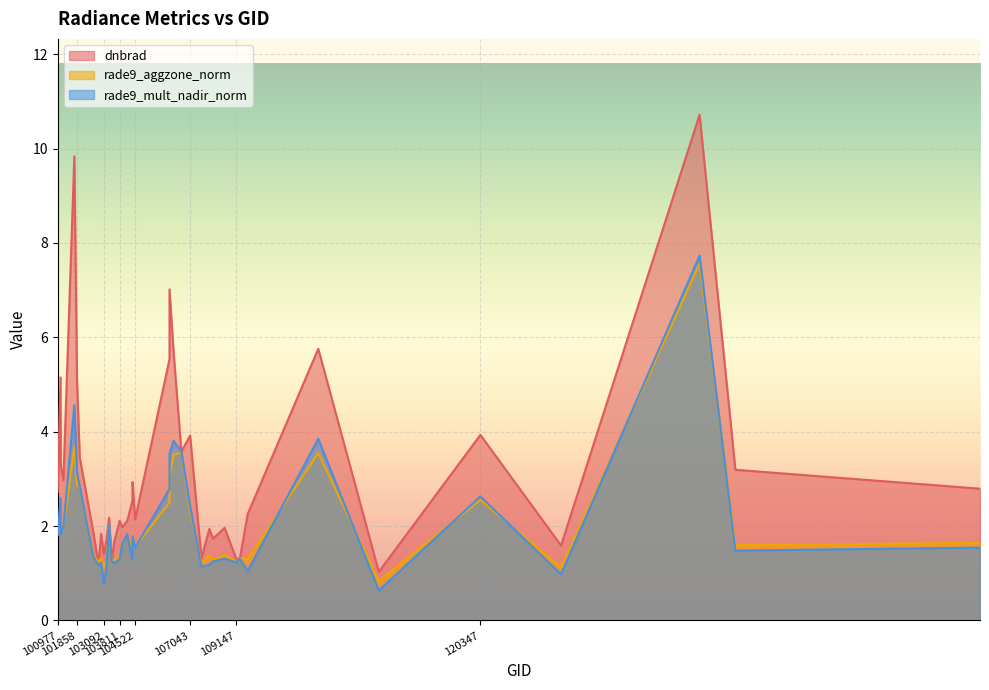

What is the total value across all series at 109680?

4.6